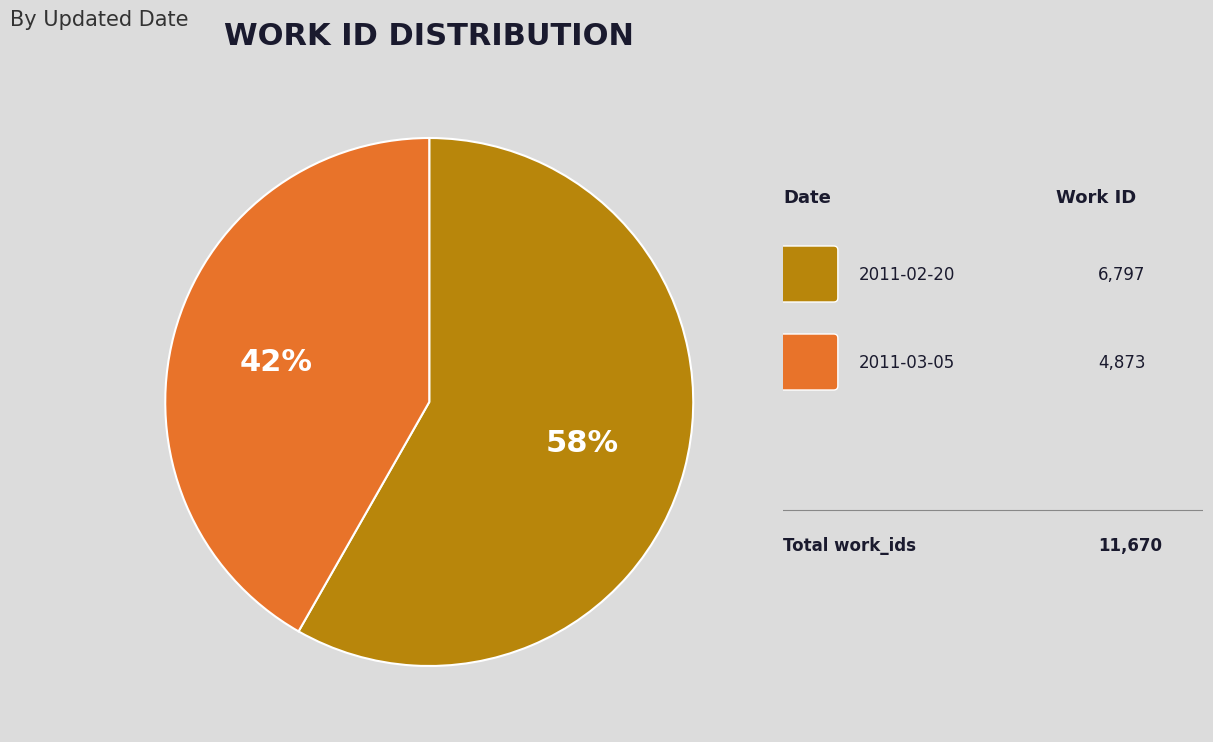

To the nearest percent, what is the average slice percentage?

50%